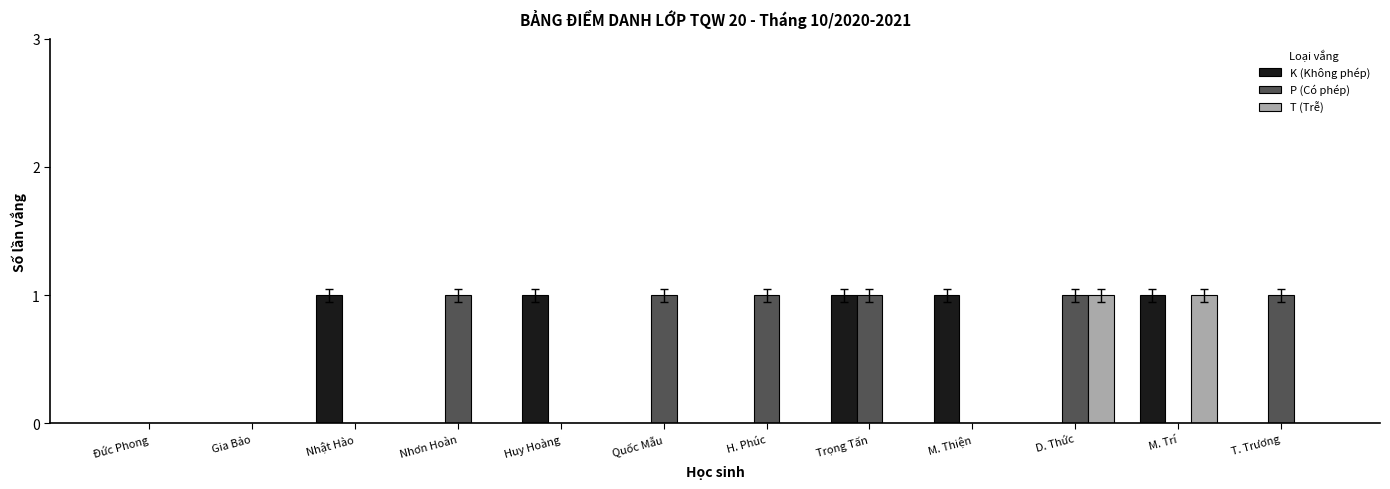

Which series changed the most between Nhơn Hoàn and Trọng Tấn?

K (Không phép)